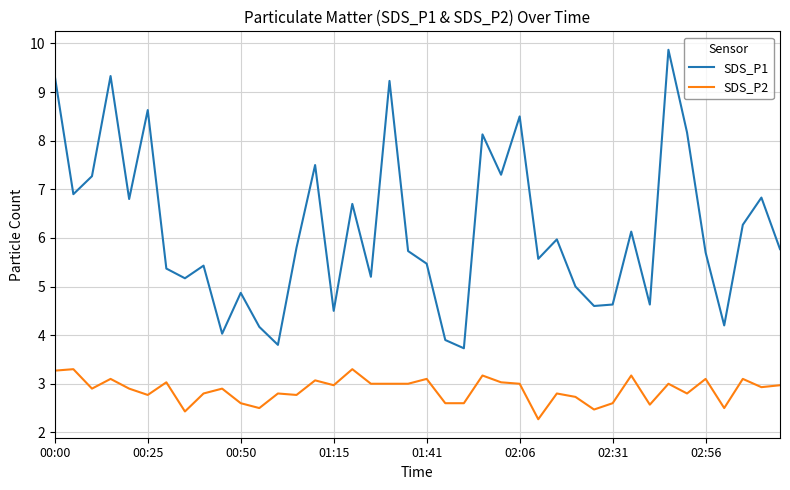

How many lines are shown in the chart?

2